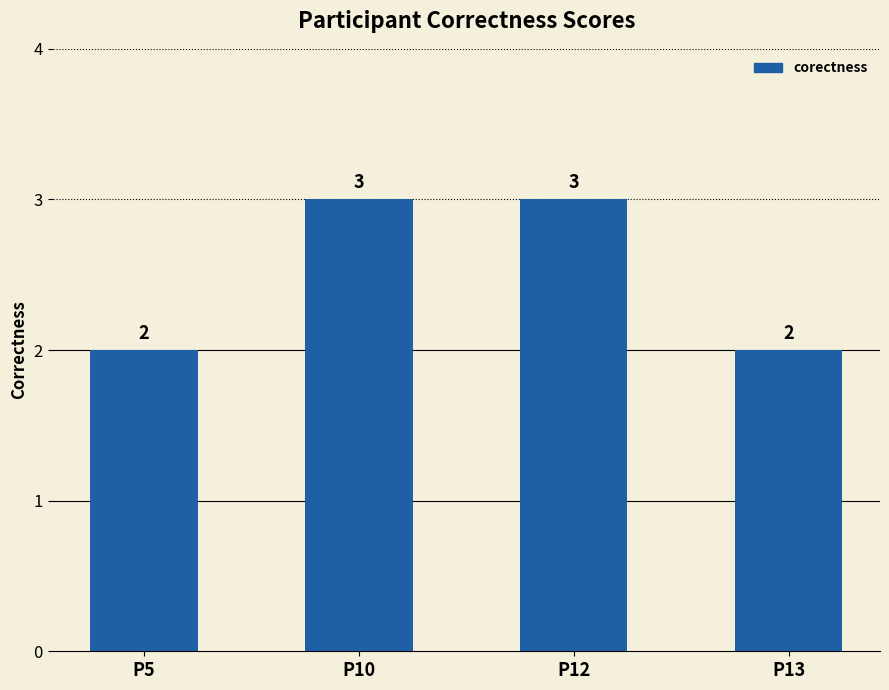

Reading right to left, what are all the values shown in this chart?

P13=2	P12=3	P10=3	P5=2